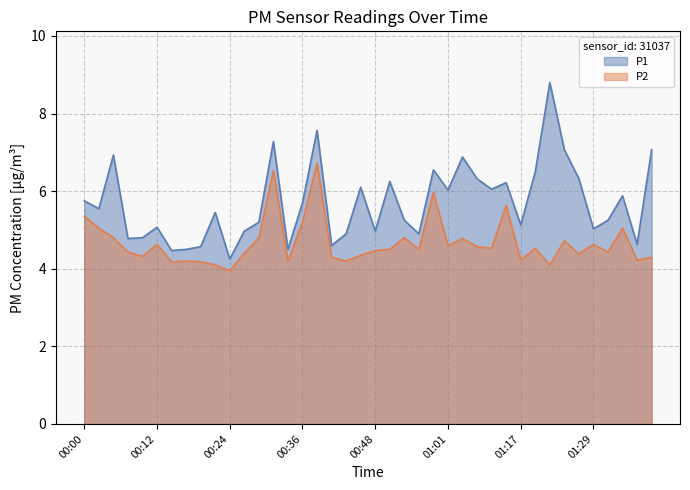

How many lines are shown in the chart?

2